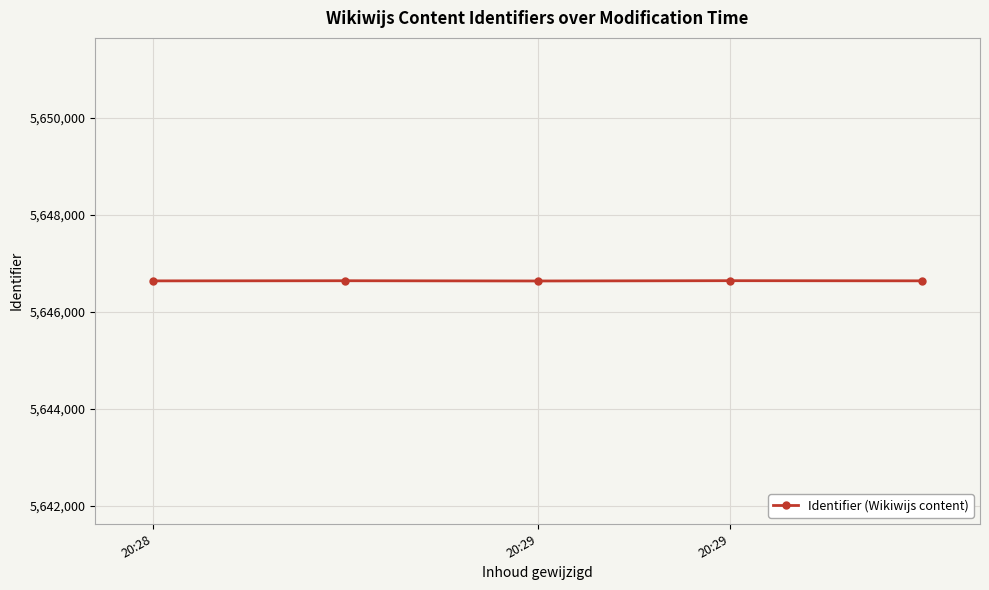

True or false: there are more than 0 points higher than both neighbors.

True